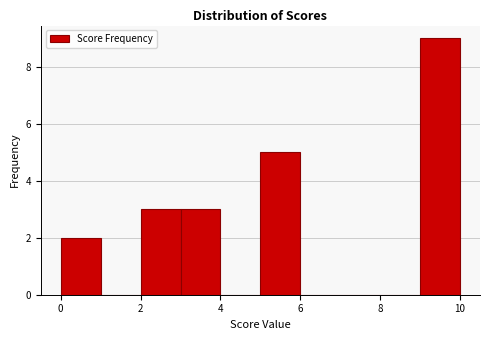

Reading left to right, transcribe this chart: for each bar, give the range it covers on the x-axis and its height. The values are not printed on the chart, so give them approximately, as read against the axis.

0 to 1: 2
1 to 2: 0
2 to 3: 3
3 to 4: 3
4 to 5: 0
5 to 6: 5
6 to 7: 0
7 to 8: 0
8 to 9: 0
9 to 10: 9